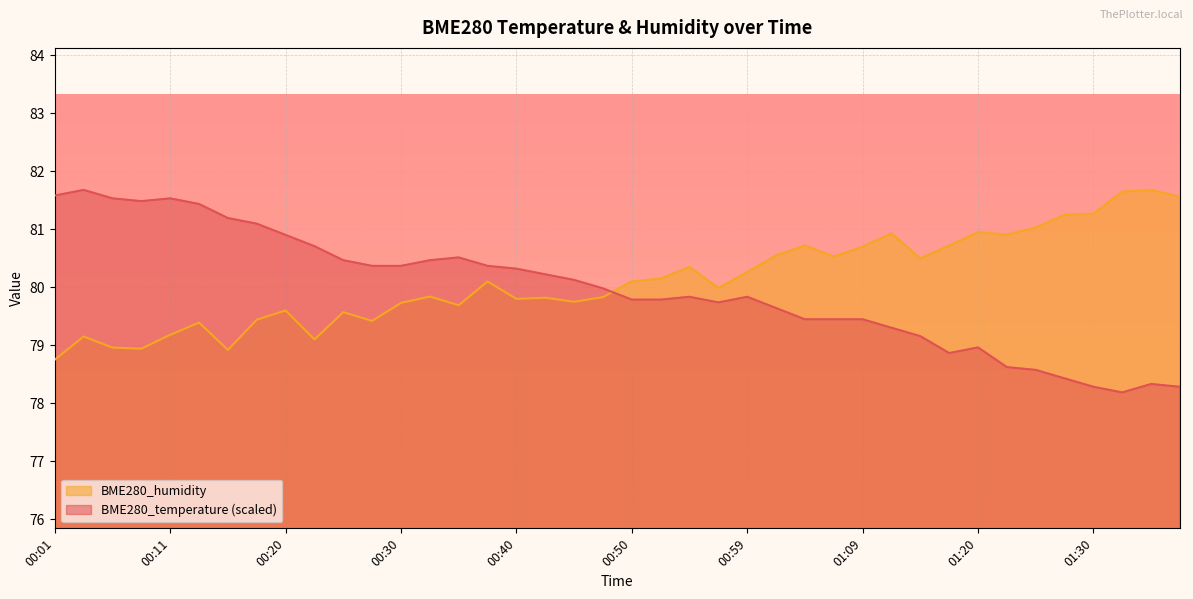

At which label does BME280_humidity first exceed 80?

00:37